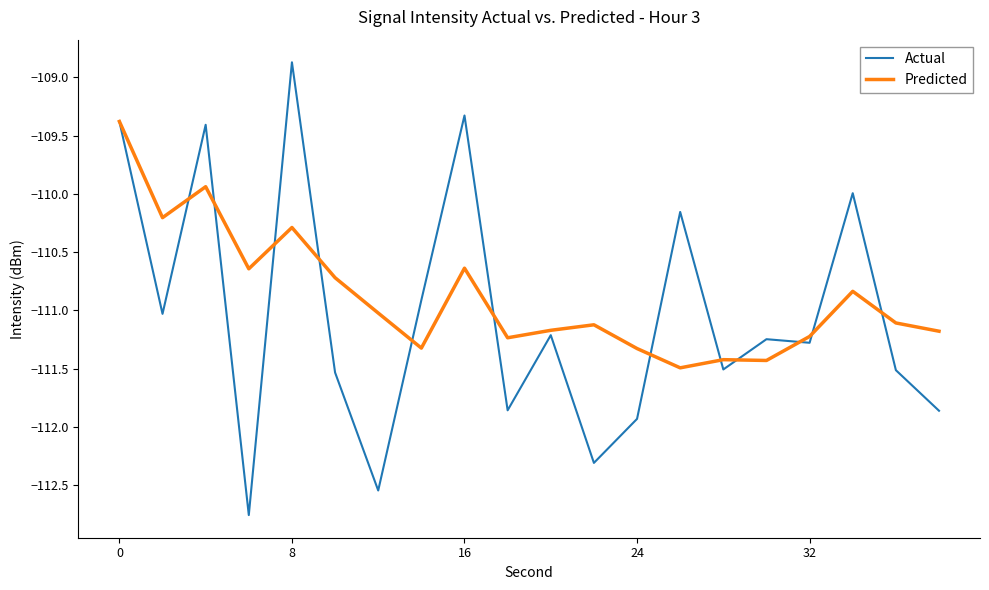

What is the difference between the maximum and minimum values in the Actual series?

3.9